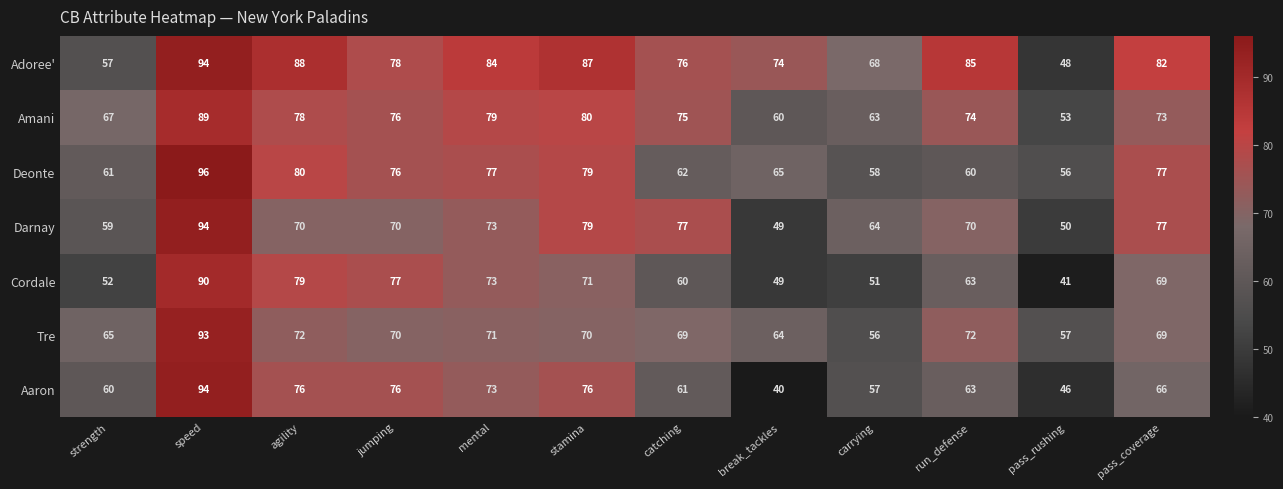

Which series has the largest total across all categories?

Adoree'